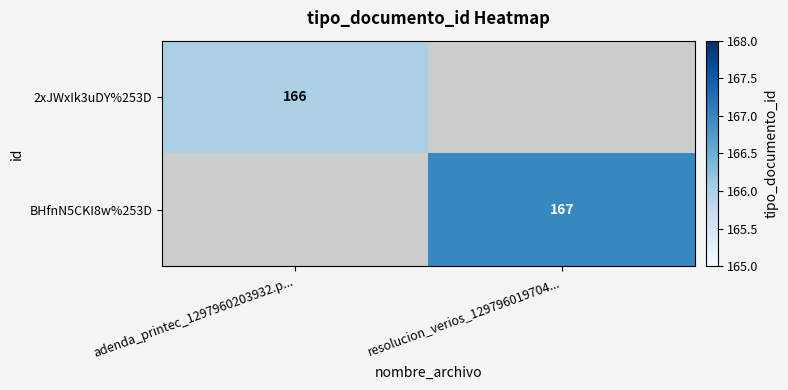

True or false: 2xJWxIk3uDY%253D has a value of 290 at adenda_printec_1297960203932.p....

False